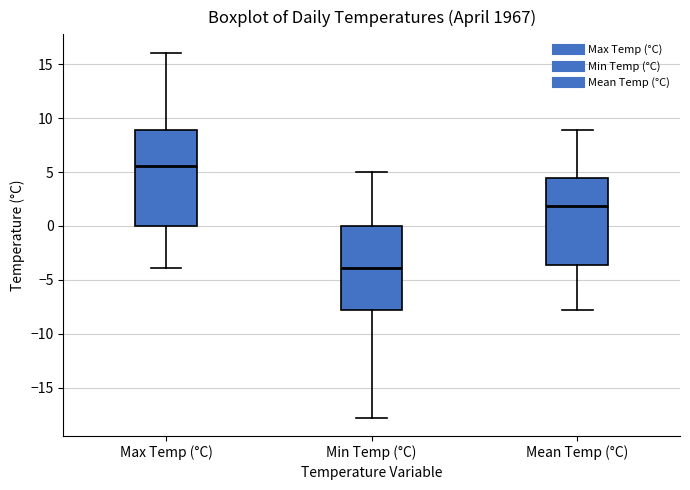

Reading left to right, read every box against the y-axis: the position of its median line, the range the box covers, and the ends of its whiskers. The values are not printed on the chart, so give them approximately, as read against the axis.

Max Temp (°C): median 5.5, box 0.0 to 9.0, whiskers -4.0 to 16.0
Min Temp (°C): median -4.0, box -8.0 to 0.0, whiskers -18.0 to 5.0
Mean Temp (°C): median 2.0, box -3.5 to 4.5, whiskers -8.0 to 9.0